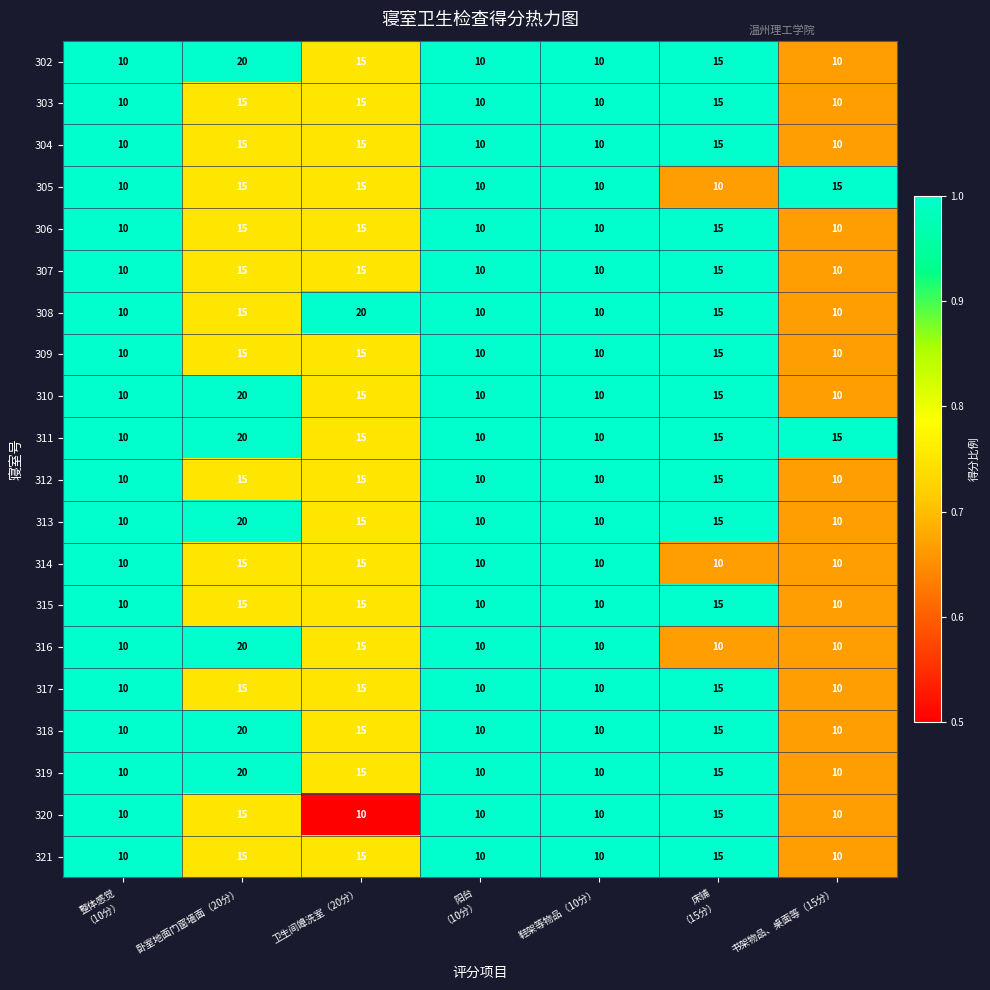

What is the sum of the 309 values at 书架物品、桌面等（15分） and 卧室地面门窗墙面（20分）?

25